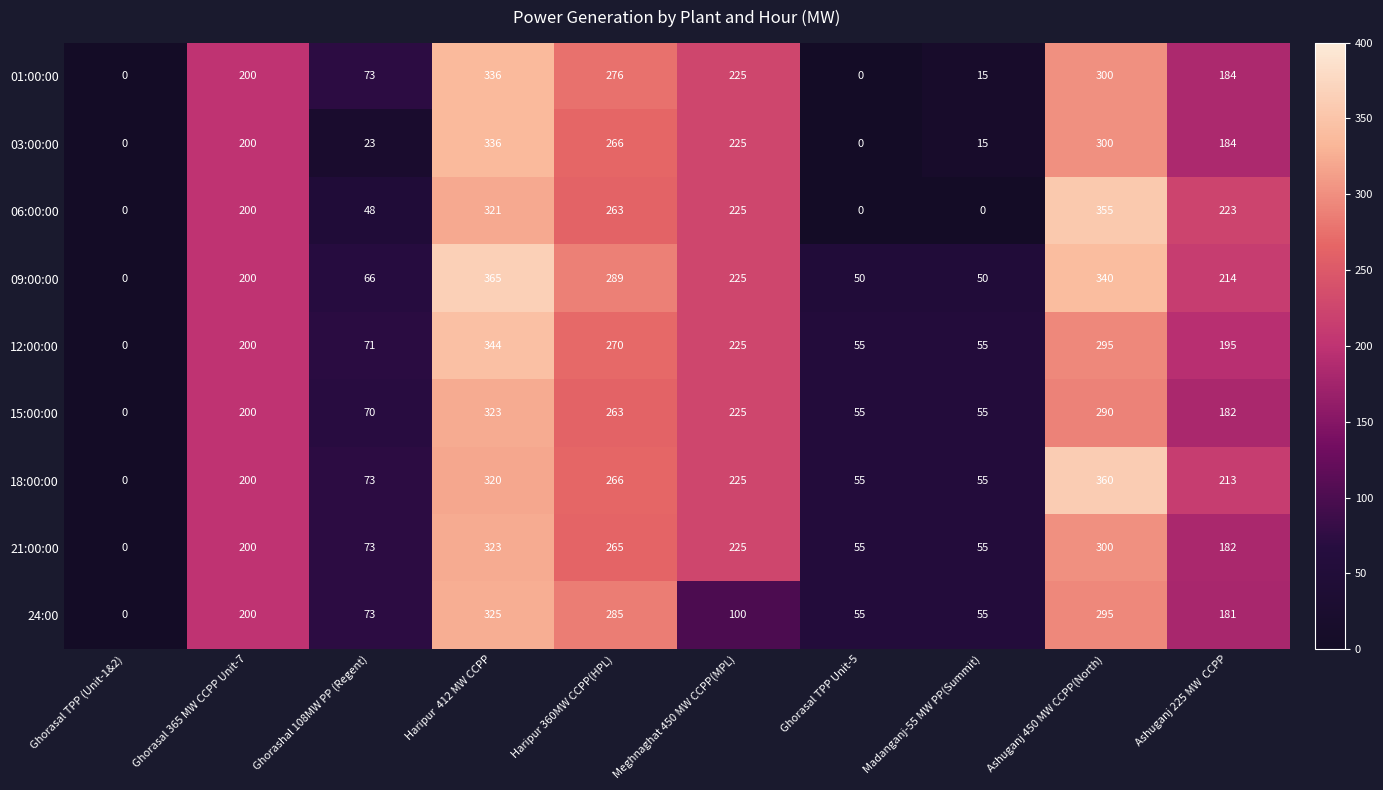

What is the maximum value for 06:00:00?

355